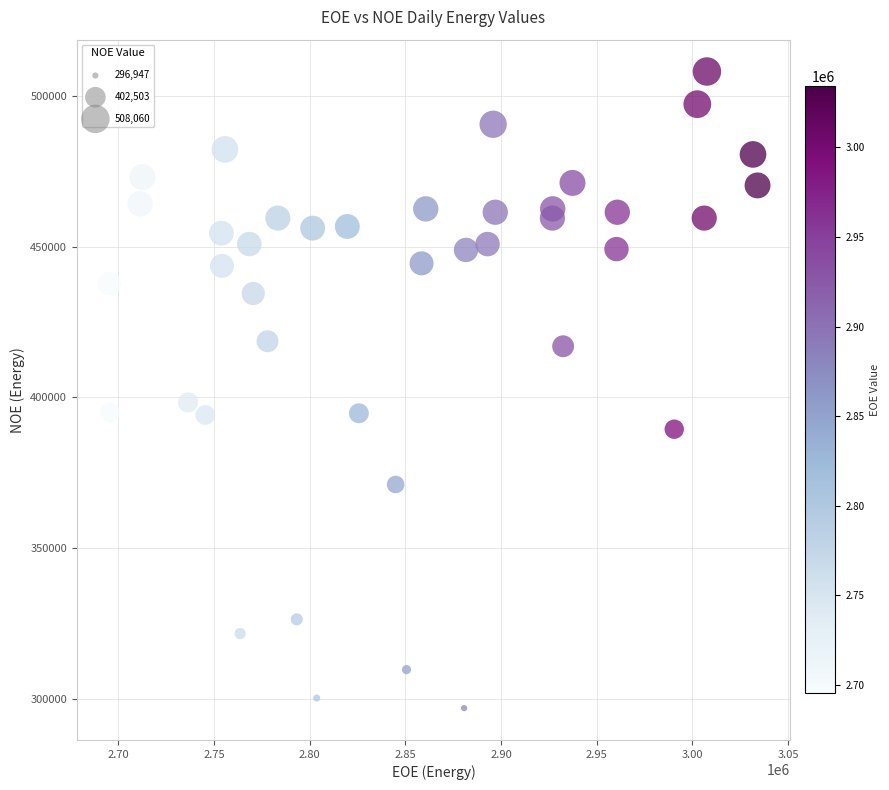

What is the range of Y values (max minus min)?

211113